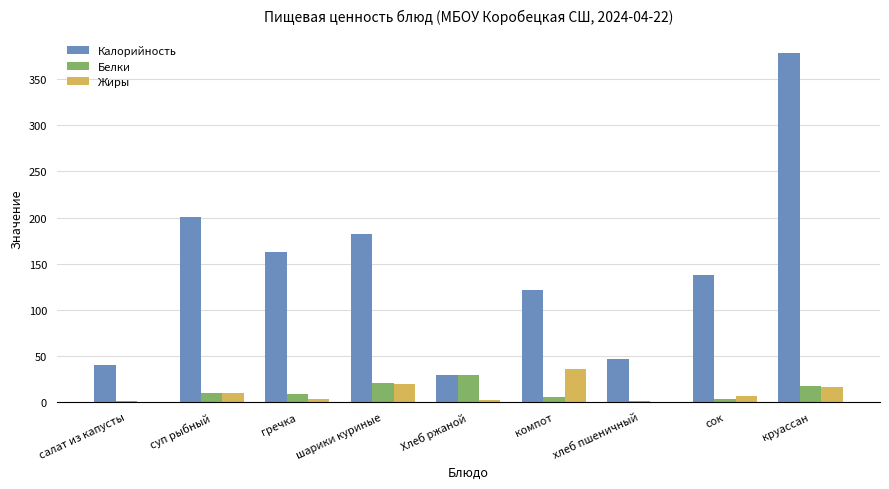

Is the value of Белки at компот greater than the value of Калорийность at салат из капусты?

No